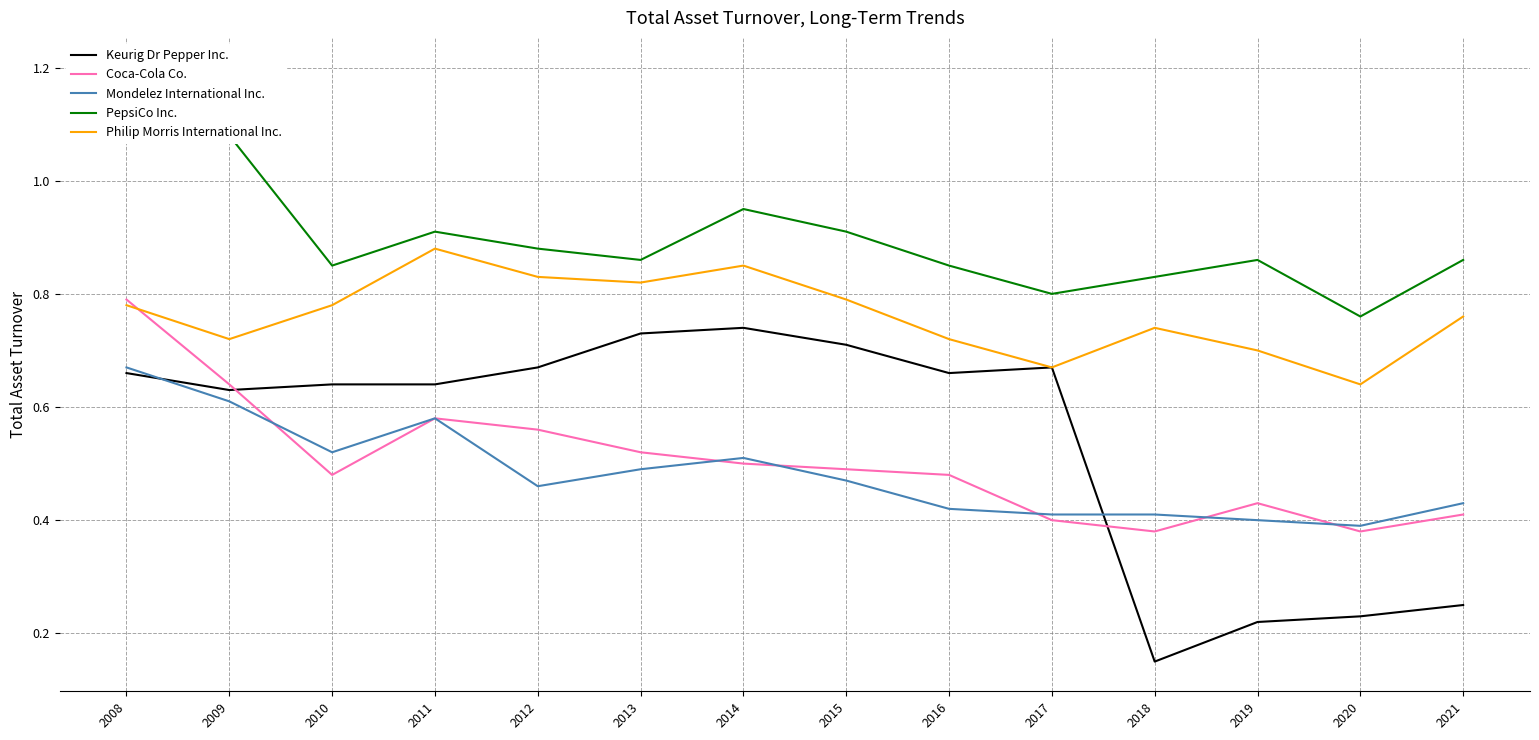

How many interior local peaks does the Philip Morris International Inc. series have?

3